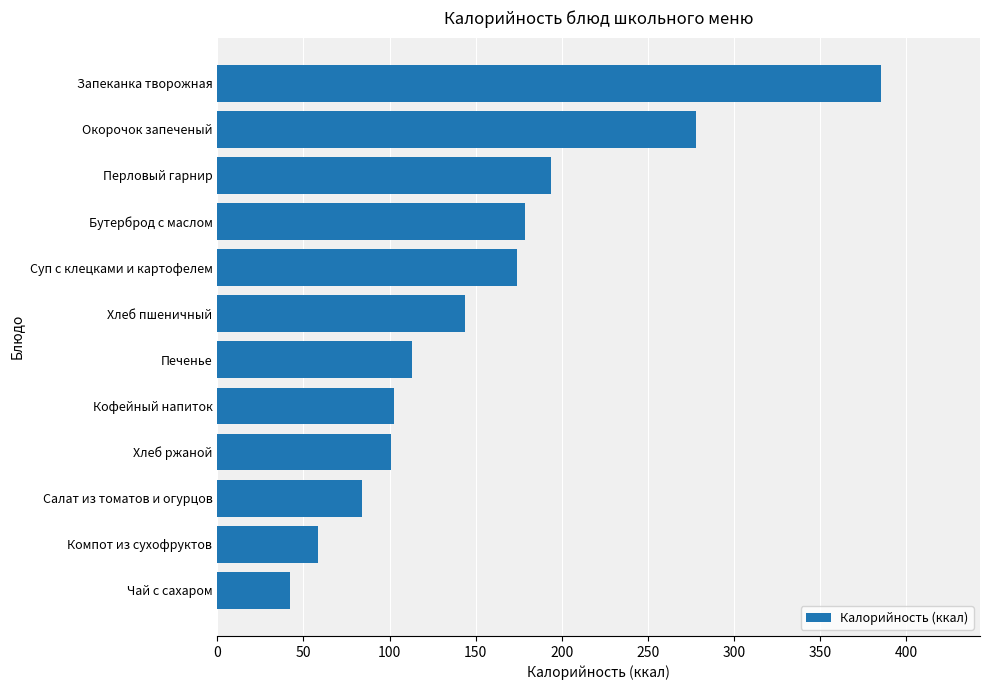

How many bars are there in total?

12